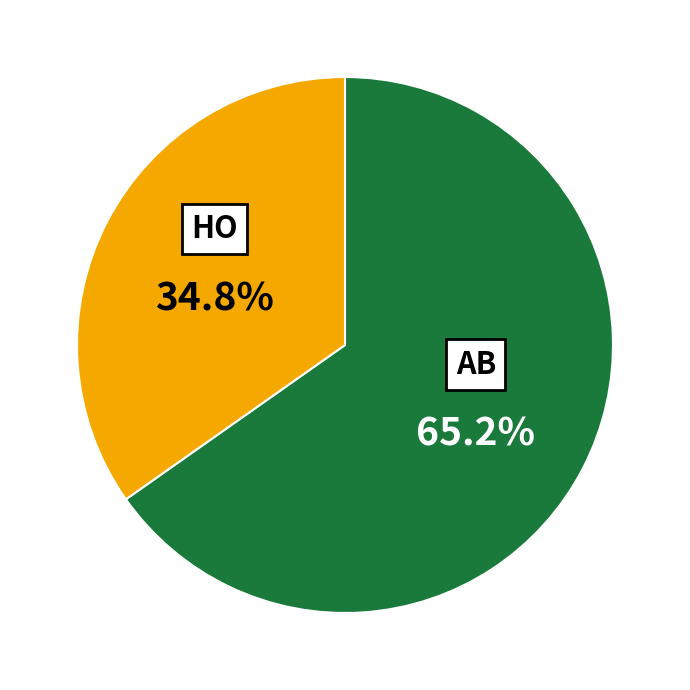

Is there a majority slice in this chart?

Yes